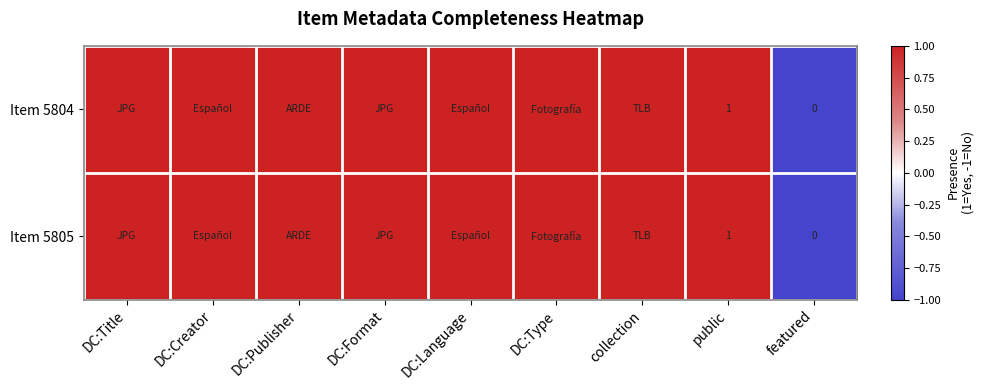

What is the smallest value displayed?

-1